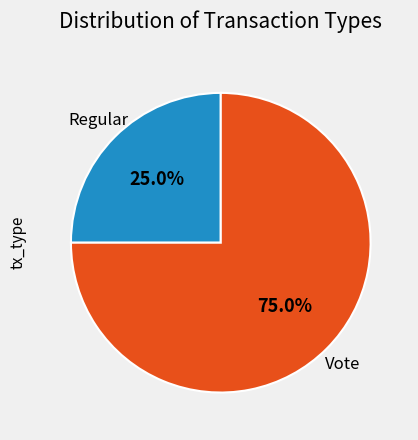

Count the number of slices in the pie.

2